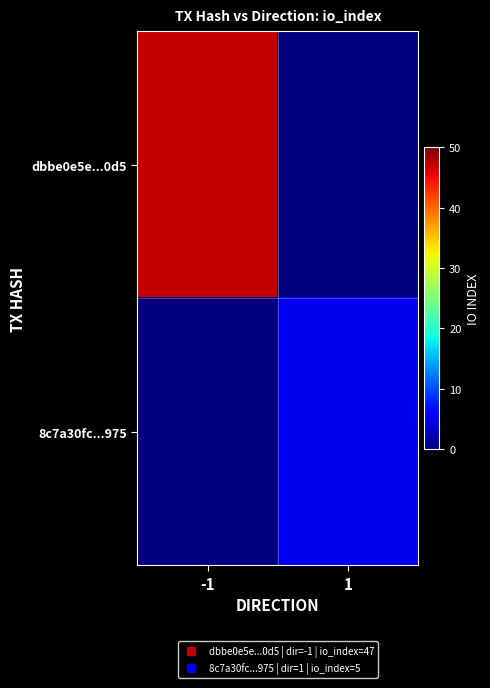

Between 1 and -1, which is larger?

-1